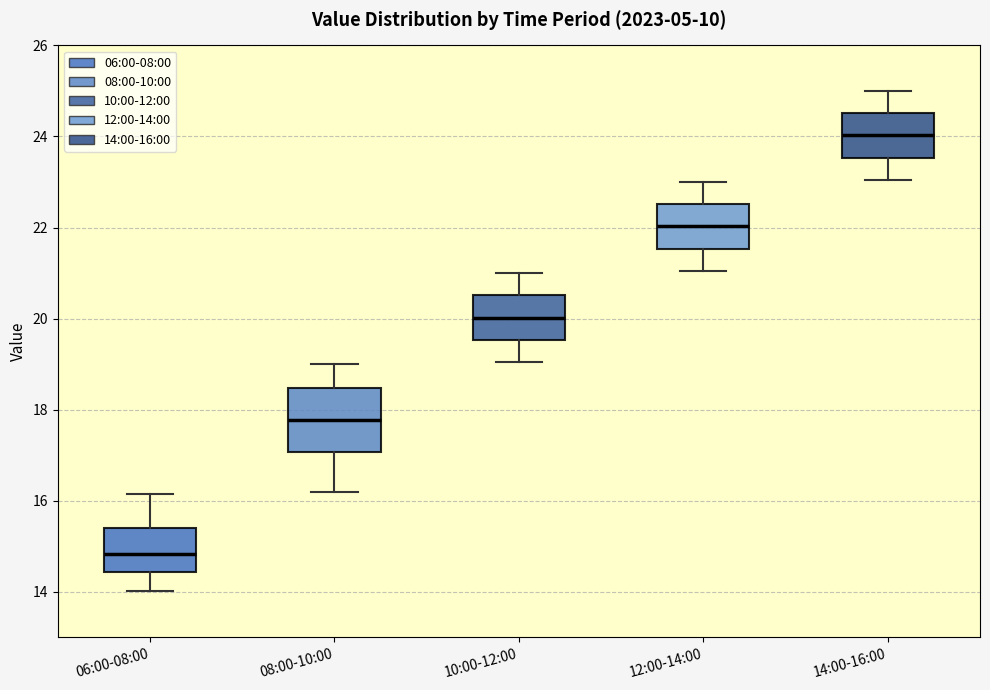

Where is the lower edge of the box for 14:00-16:00 on the y-axis? The values are not printed on the chart, so give them approximately, as read against the axis.

23.6